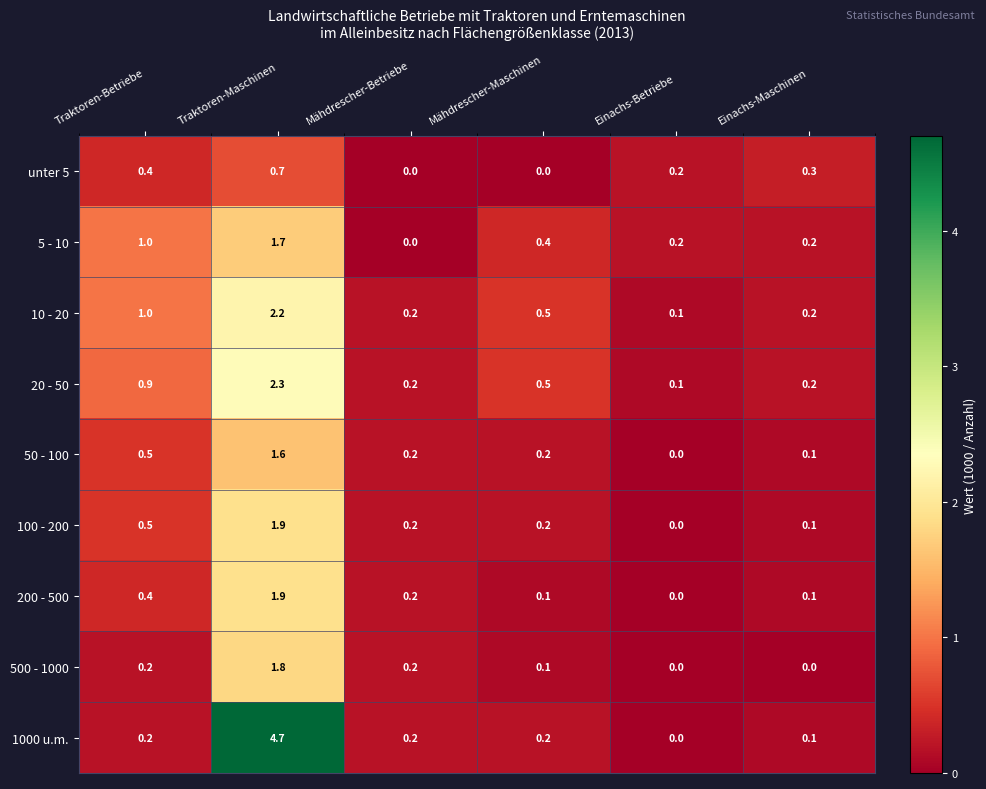

Is it true that 20 - 50 equals 0.1 at Einachs-Betriebe?

True